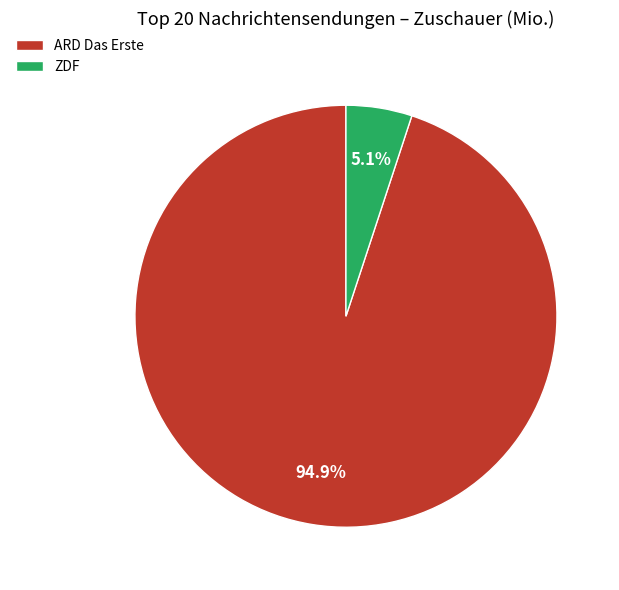

To the nearest percent, what is the average slice percentage?

50%